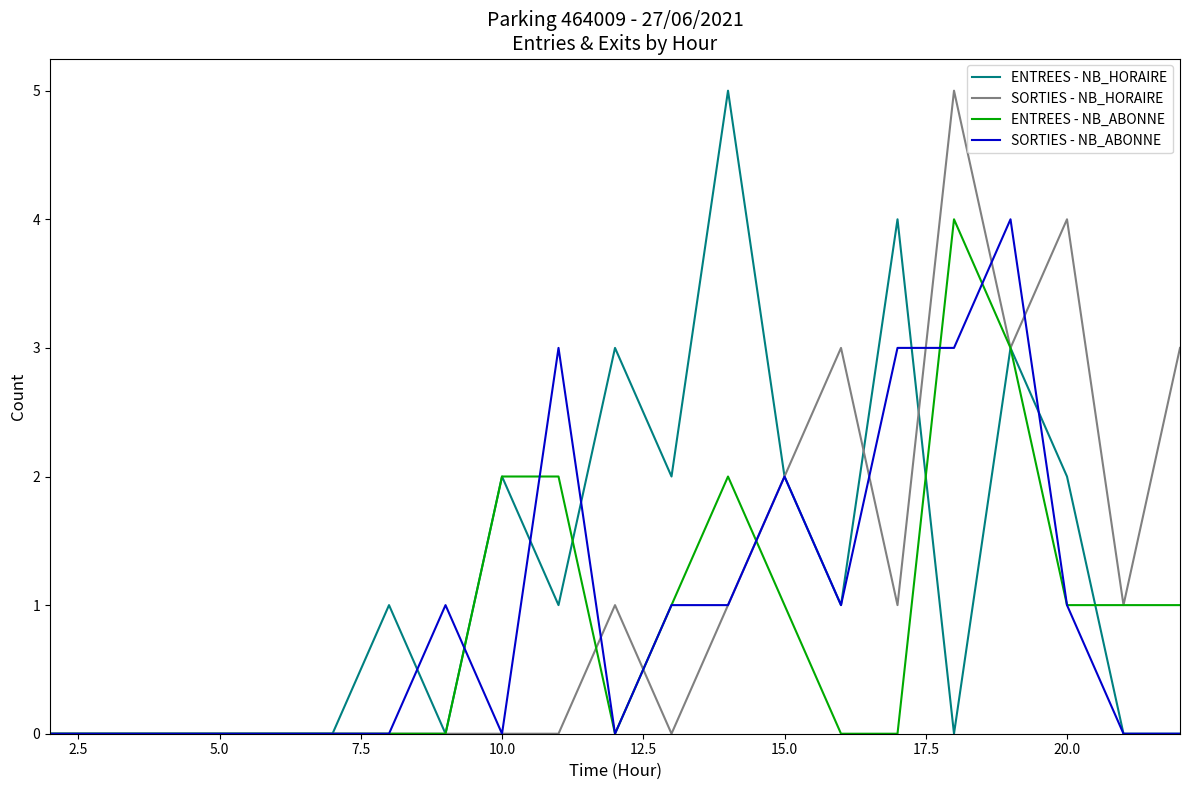

What is the maximum value for ENTREES - NB_ABONNE?

4